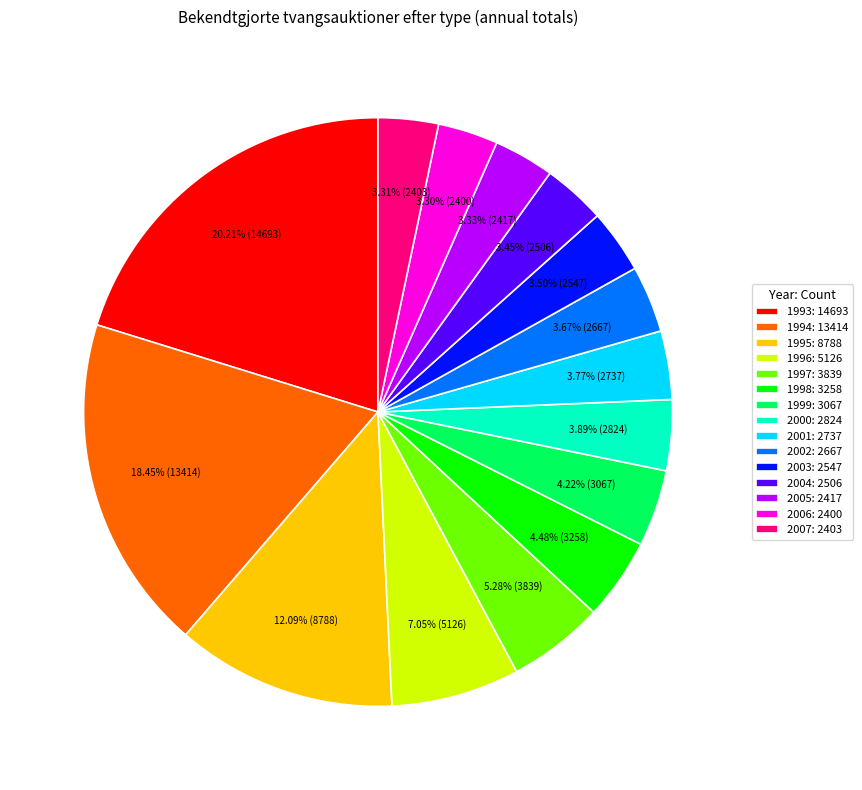

To the nearest percent, what percentage of the pie is 1996?

7%